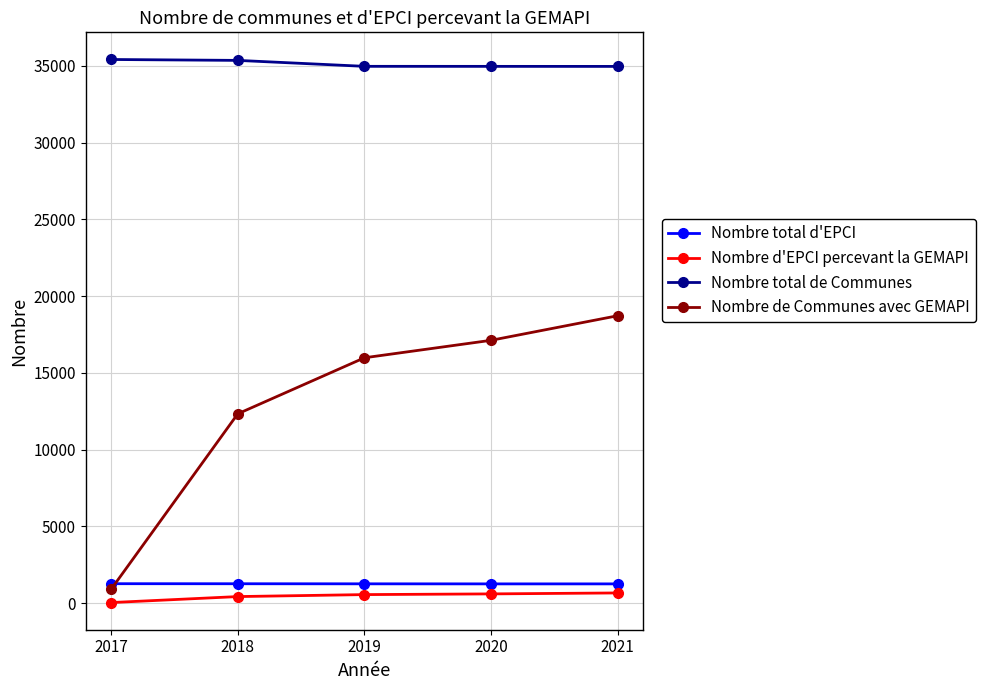

What is the value of the Nombre total de Communes point at the 4th from the left?

34968